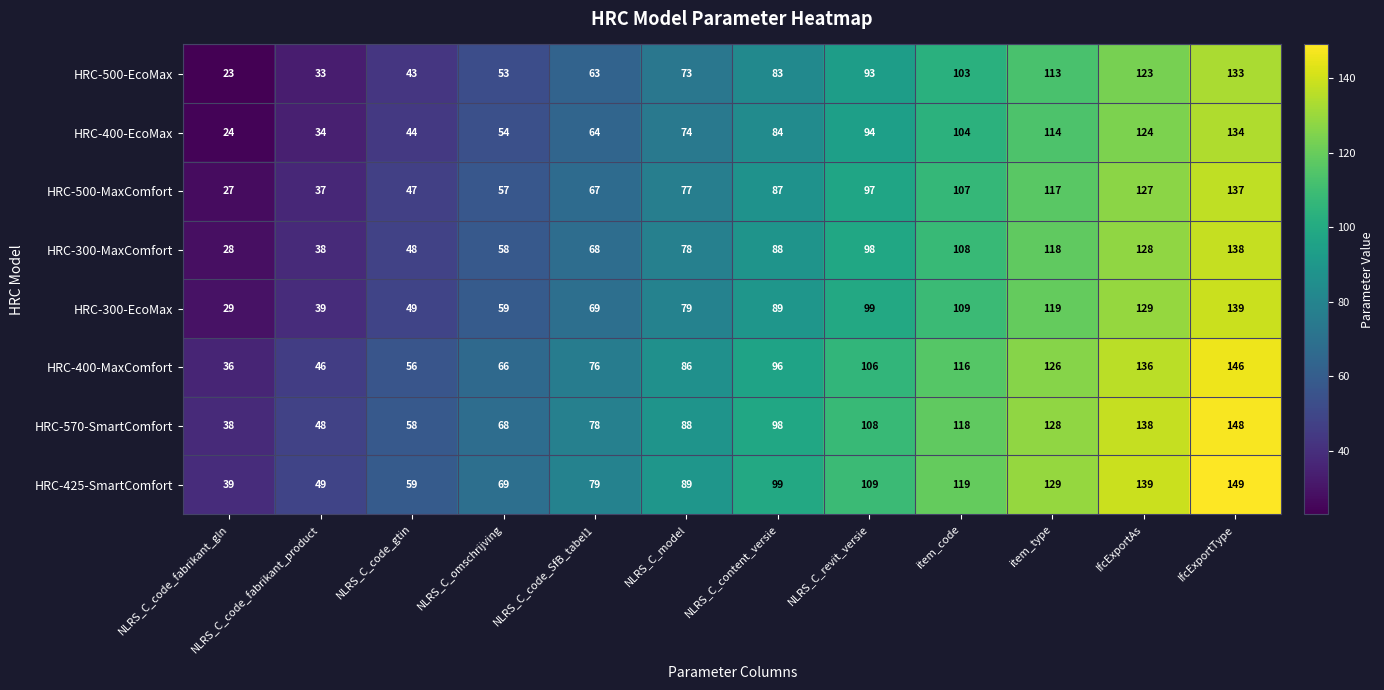

The HRC-500-EcoMax series shows 35 at IfcExportType. True or false?

False